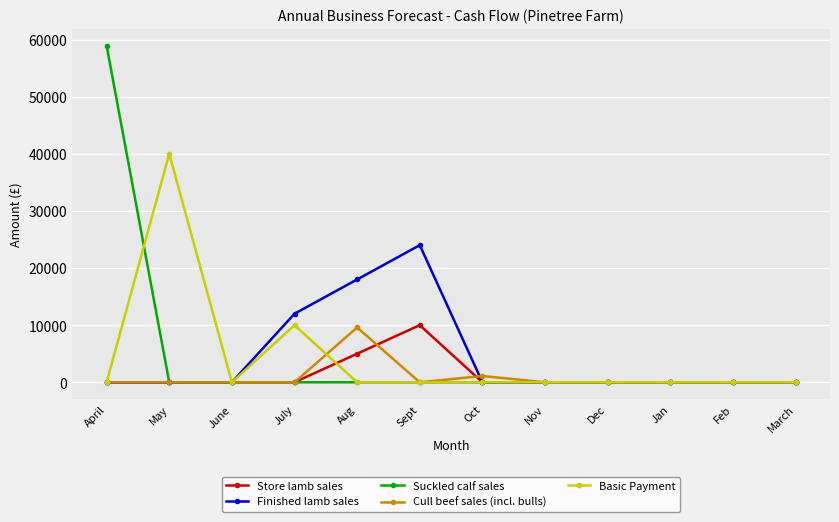

How many categories are shown in the chart?

12